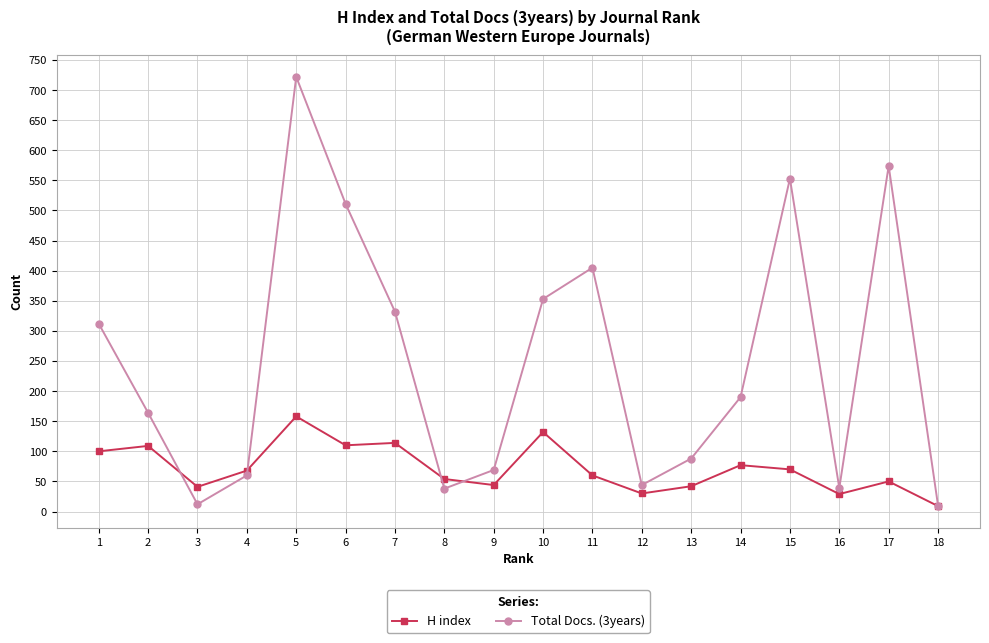

Is it true that H index equals 68 at 4?

True